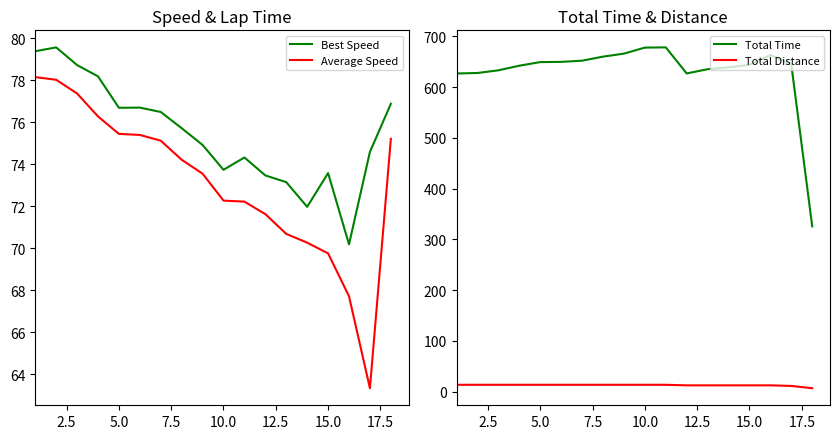

True or false: Best Speed and Average Speed cross at least once.

False